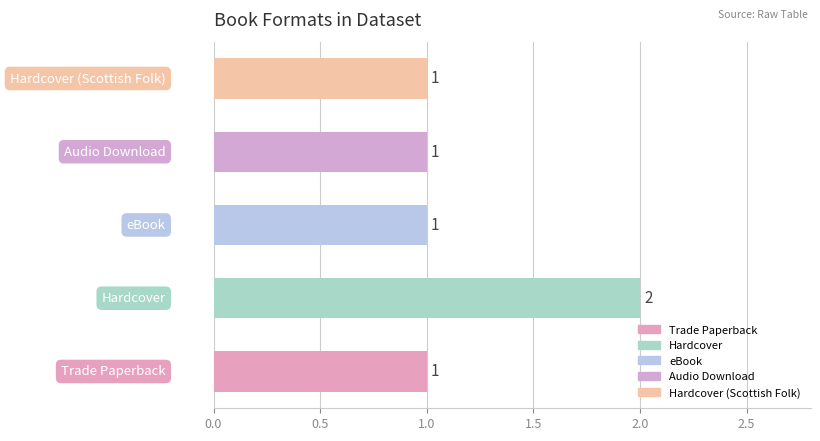

Count the values in the range 1 to 2.

5